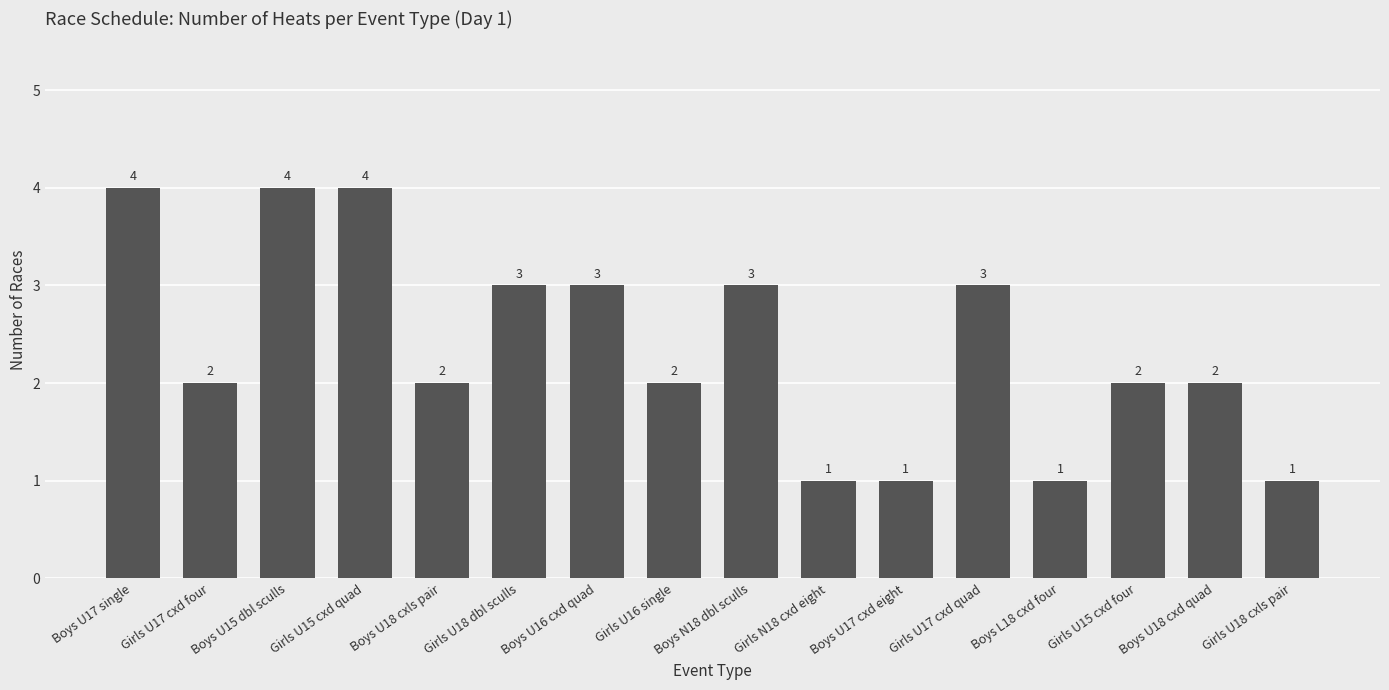

What is the maximum value shown in the chart?

4